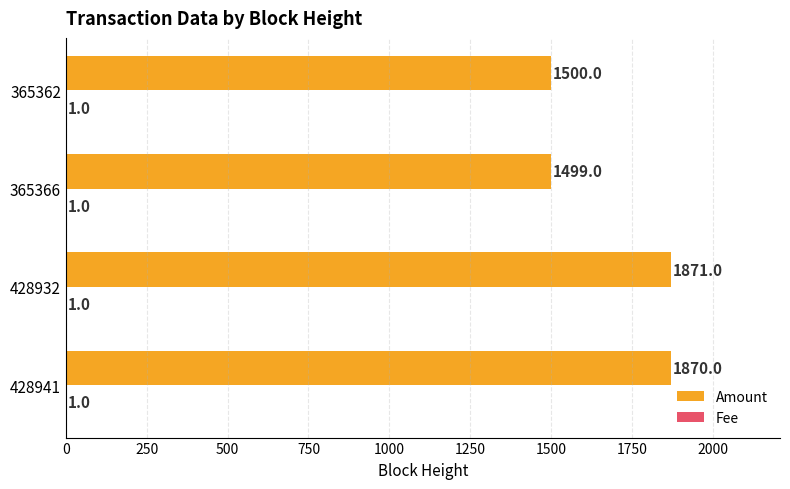

What is the sum of the Amount values at 365362 and 428941?

3370